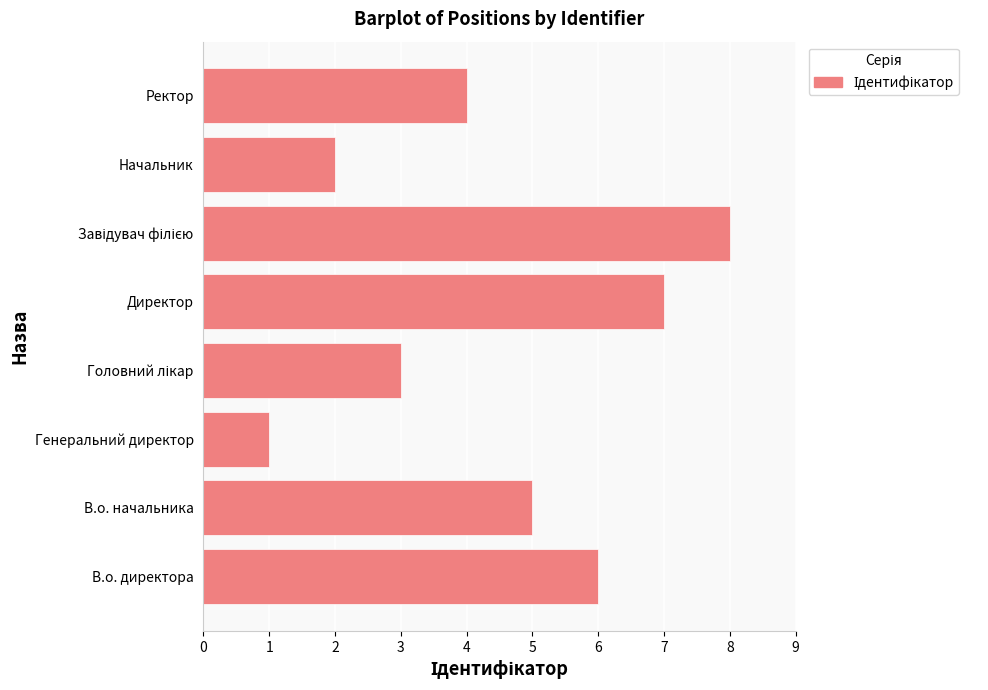

What is the difference between the maximum and second lowest values?

6